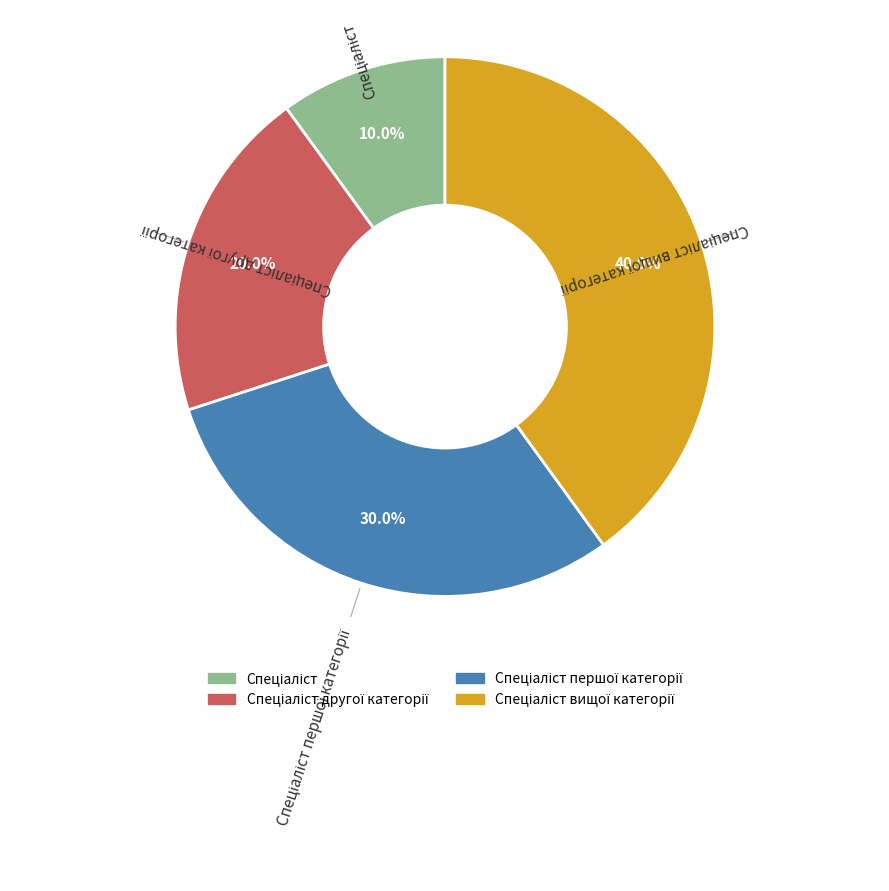

Count the number of slices in the pie.

4